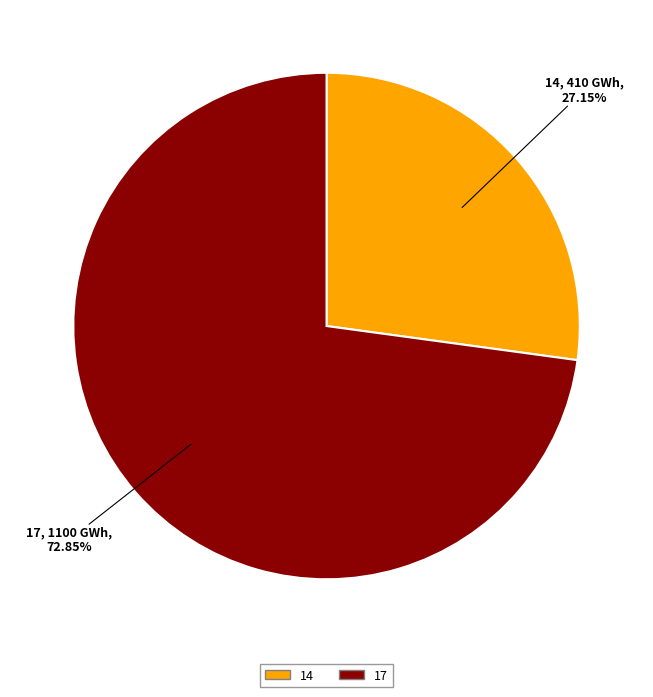

What is the smallest slice in the pie chart?

14